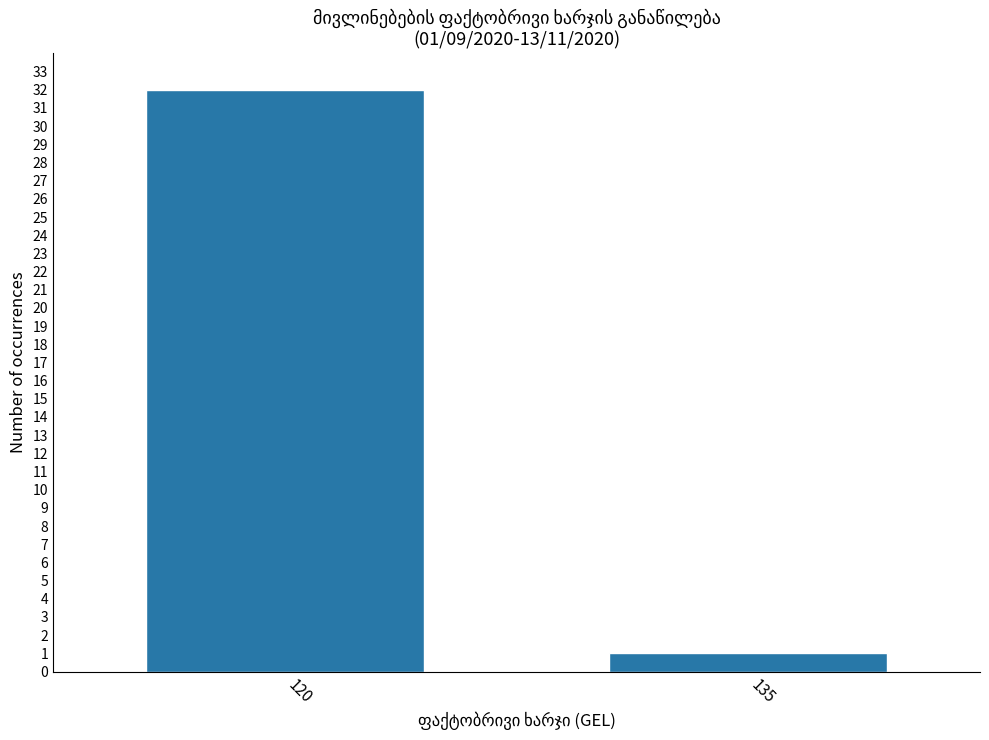

What is the change in value from 120 to 135?

-31